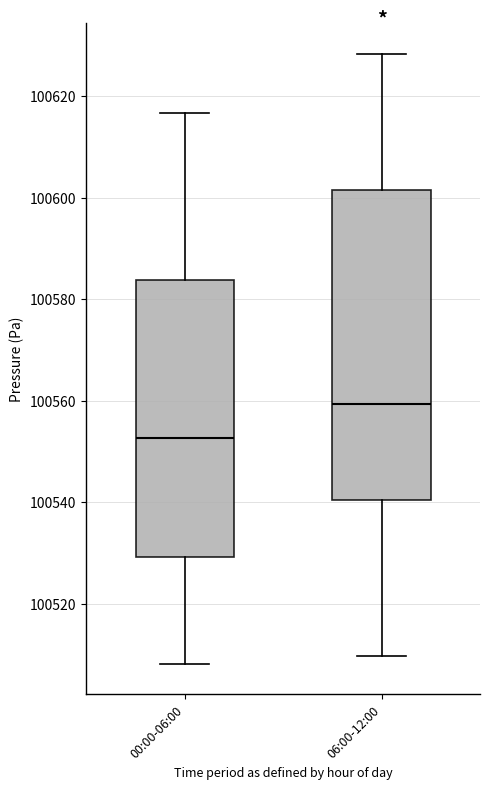

Comparing the boxes themselves (not the whiskers), which one is the tallest?

06:00-12:00